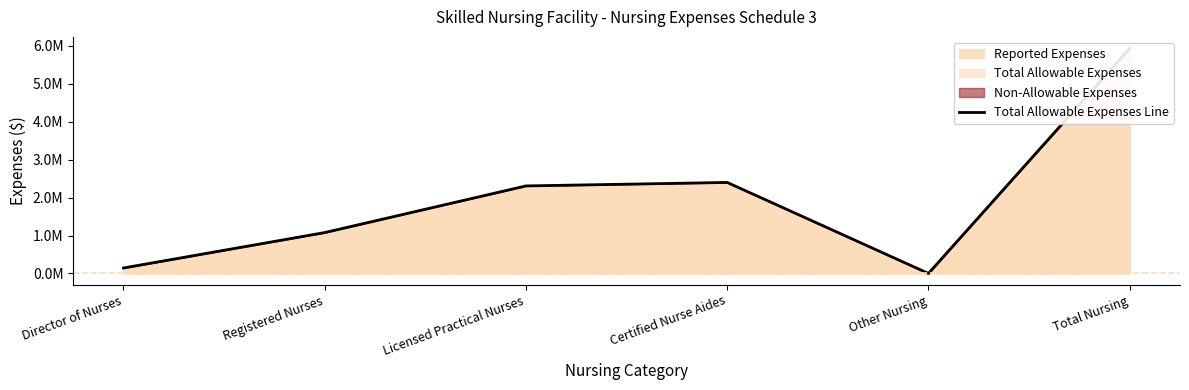

The value at Licensed Practical Nurses is 2305917. True or false?

True